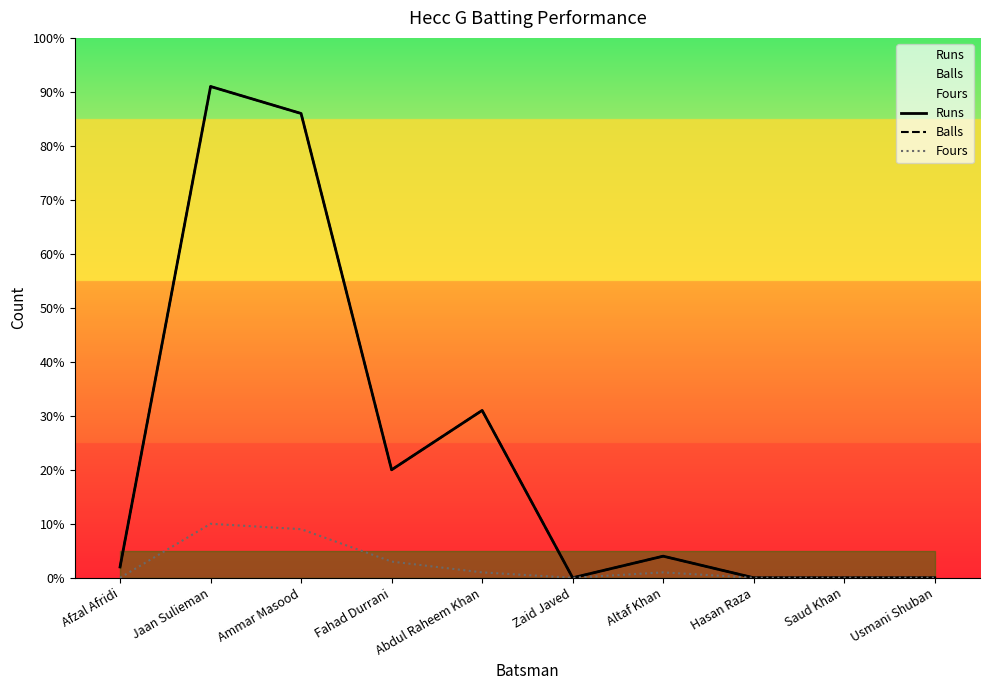

Is the value of Runs at Afzal Afridi greater than the value of Balls at Fahad Durrani?

No